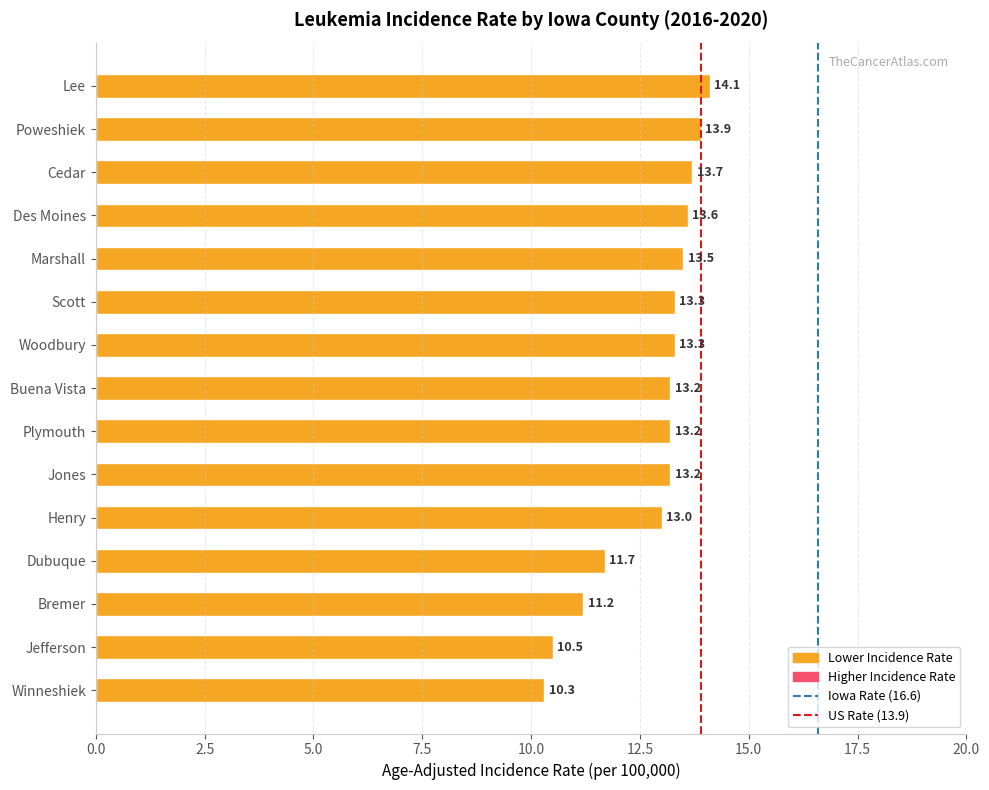

What is the average value?

12.8